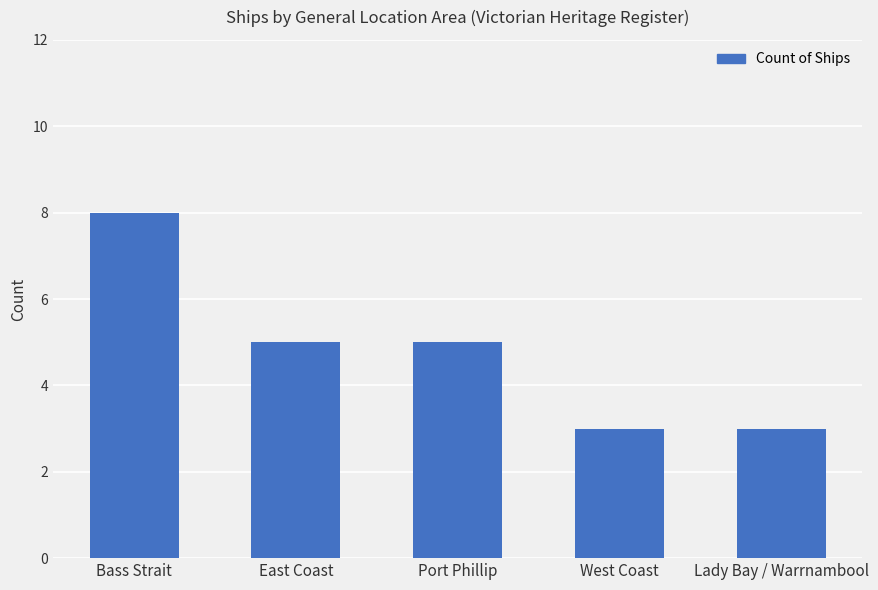

Approximately how many times larger is the value at Port Phillip compared to Lady Bay / Warrnambool?

1.7